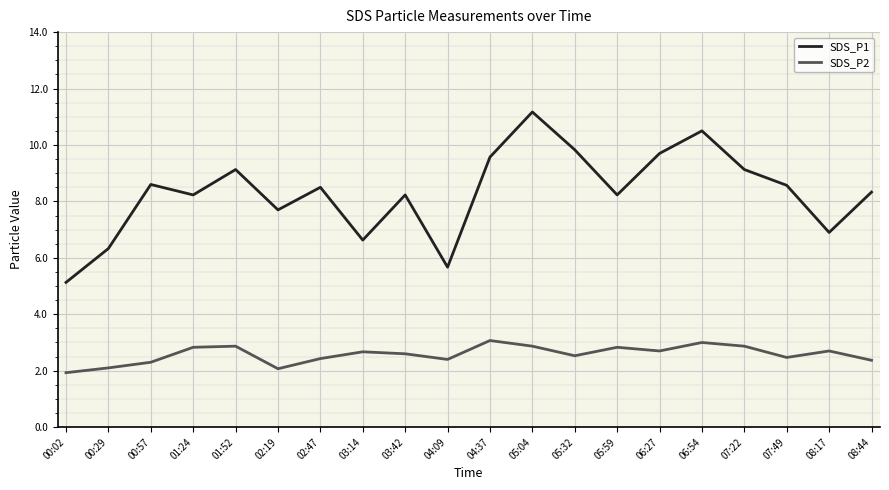

The SDS_P2 series shows 3.1 at 04:37. True or false?

True